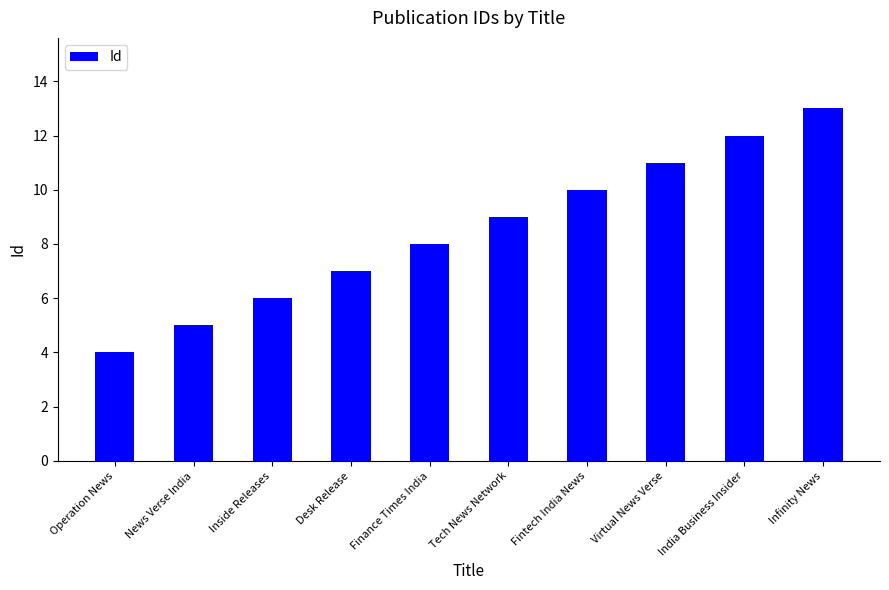

Which category has the lowest value across all series?

Operation News